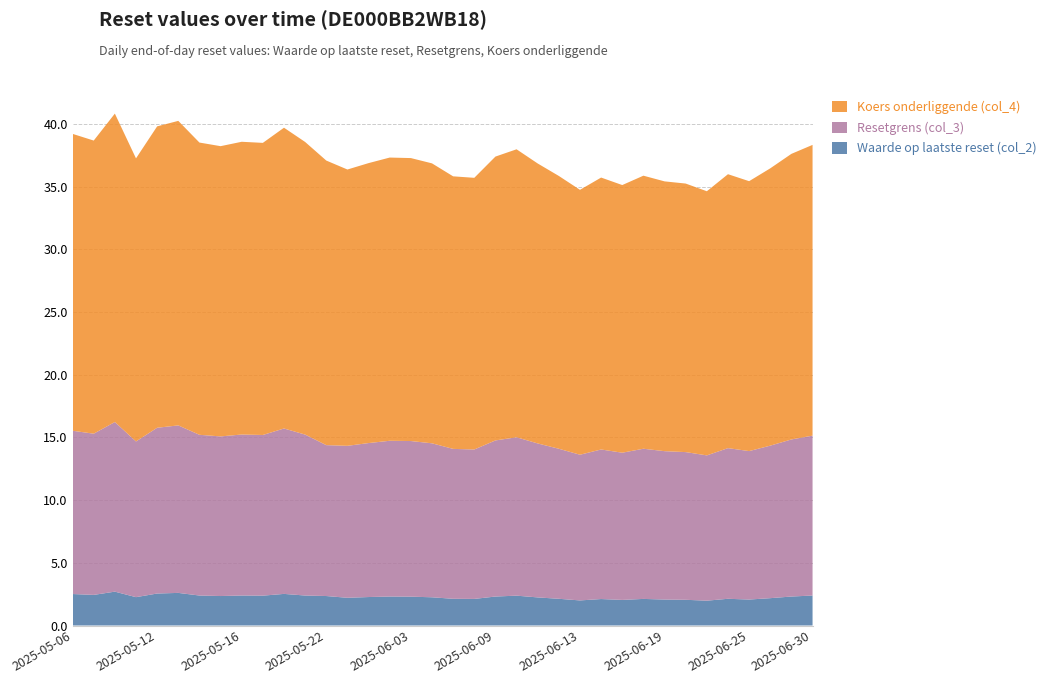

What is the total value across all series at 2025-06-30?

38.3